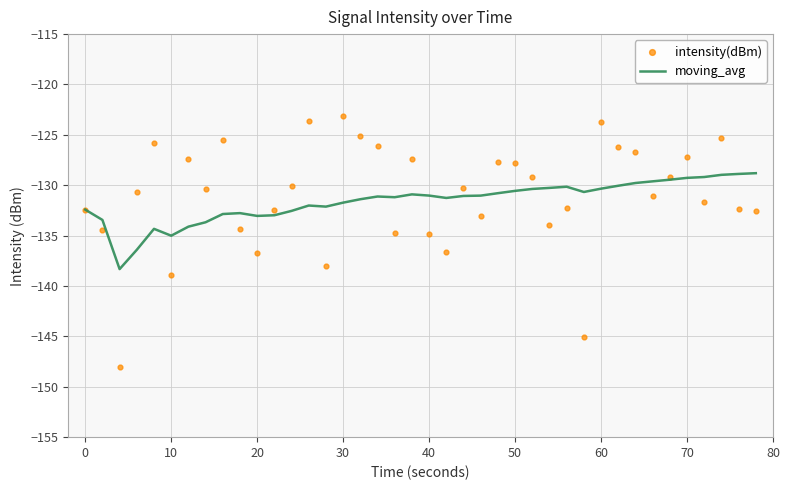

What is the highest value of the moving_avg series?

-128.8